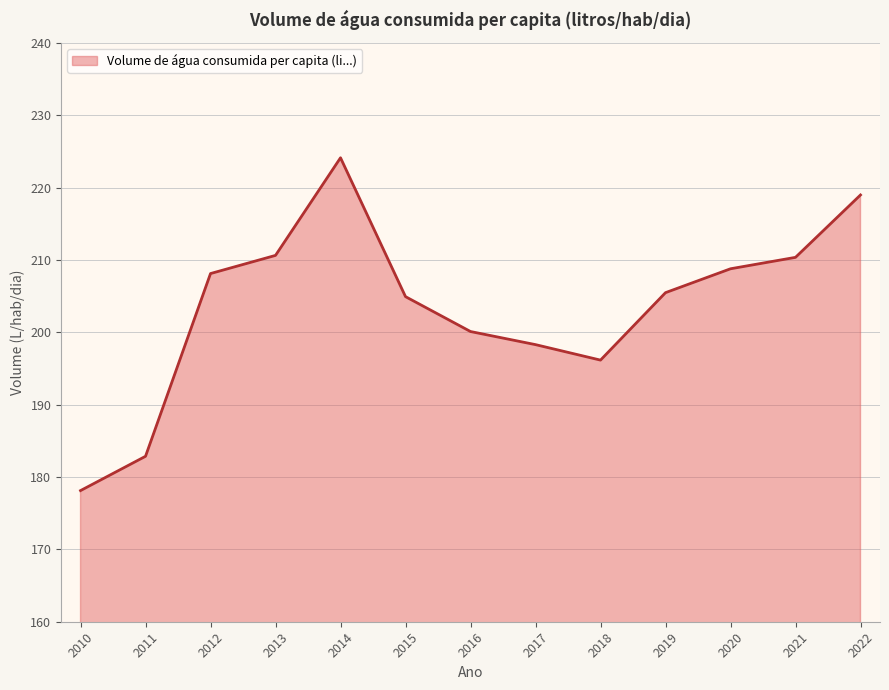

At which label does the data first exceed 205?

2012